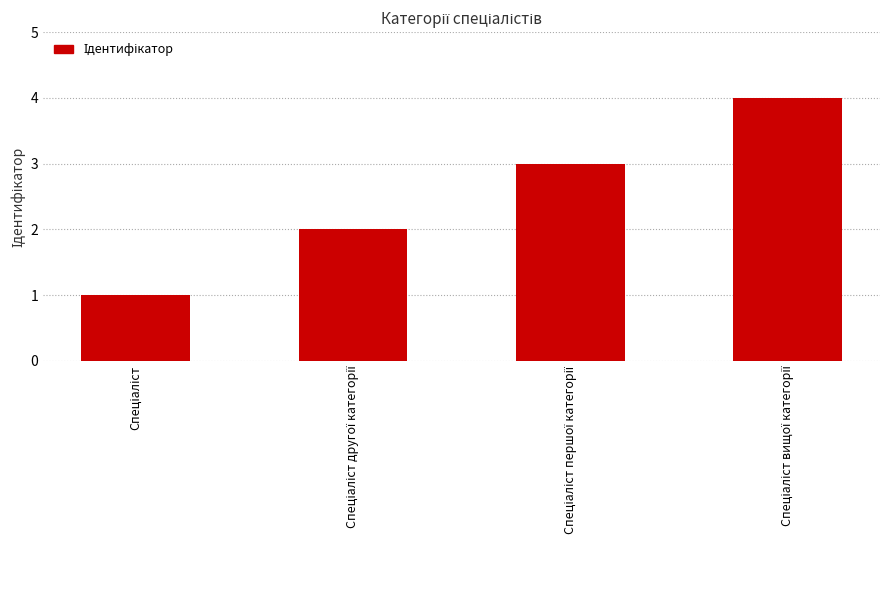

What is the value of the 2nd bar from the left?

2